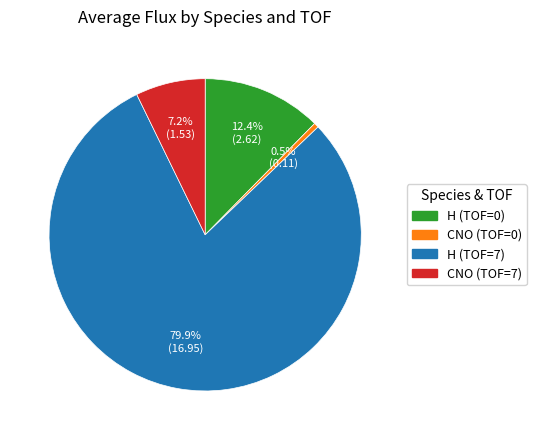

To the nearest percent, what is the difference between the largest and smallest slice percentages?

79%